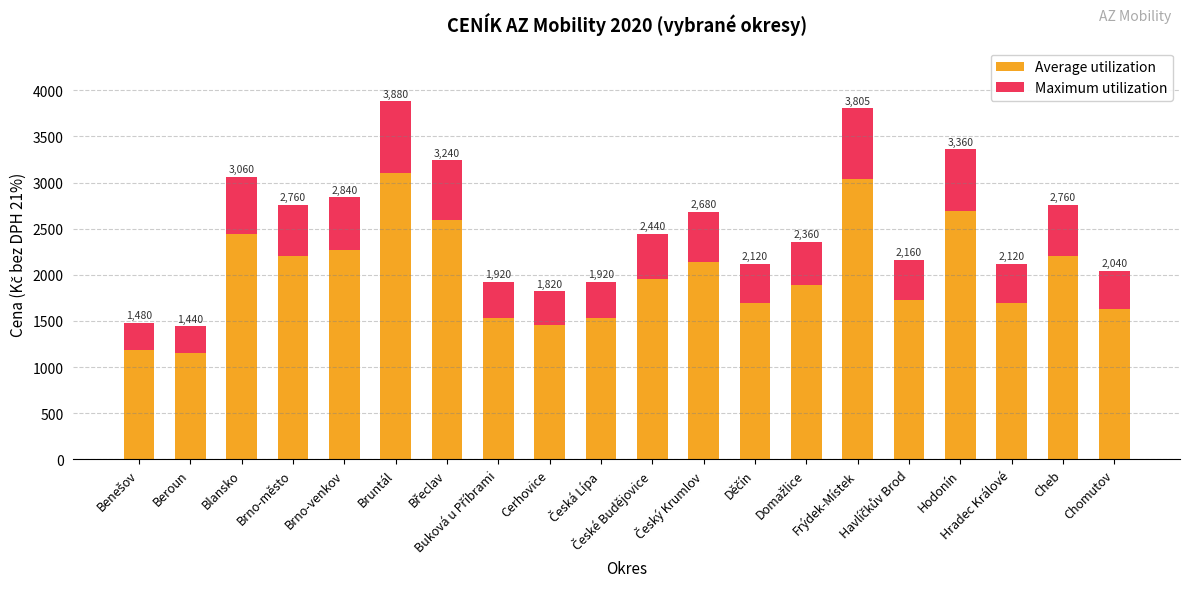

Is it true that Maximum utilization equals 713.5 at Děčín?

False